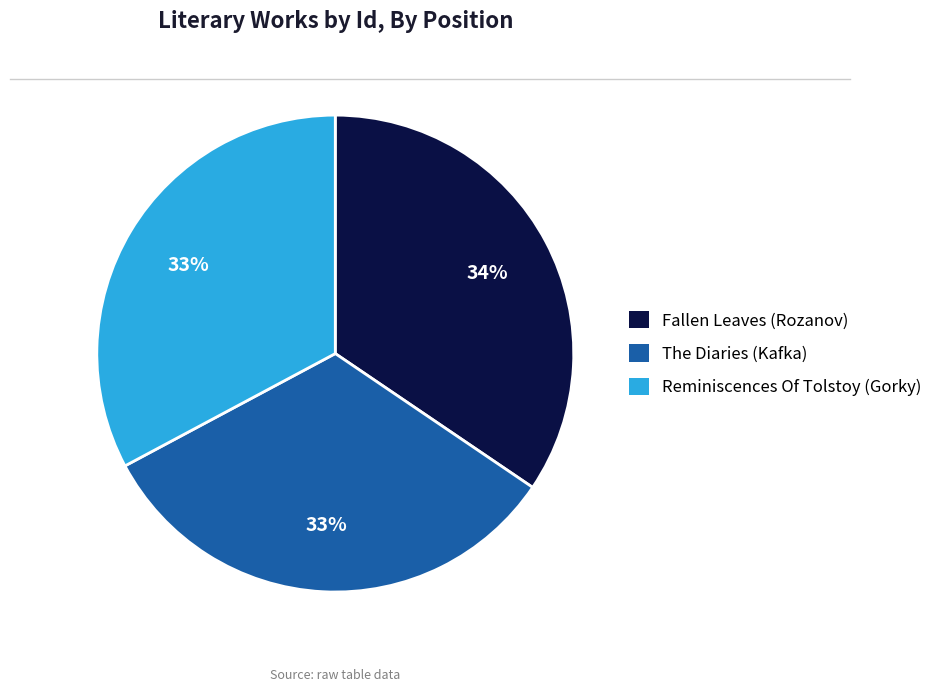

To the nearest percent, what is the average slice percentage?

33%